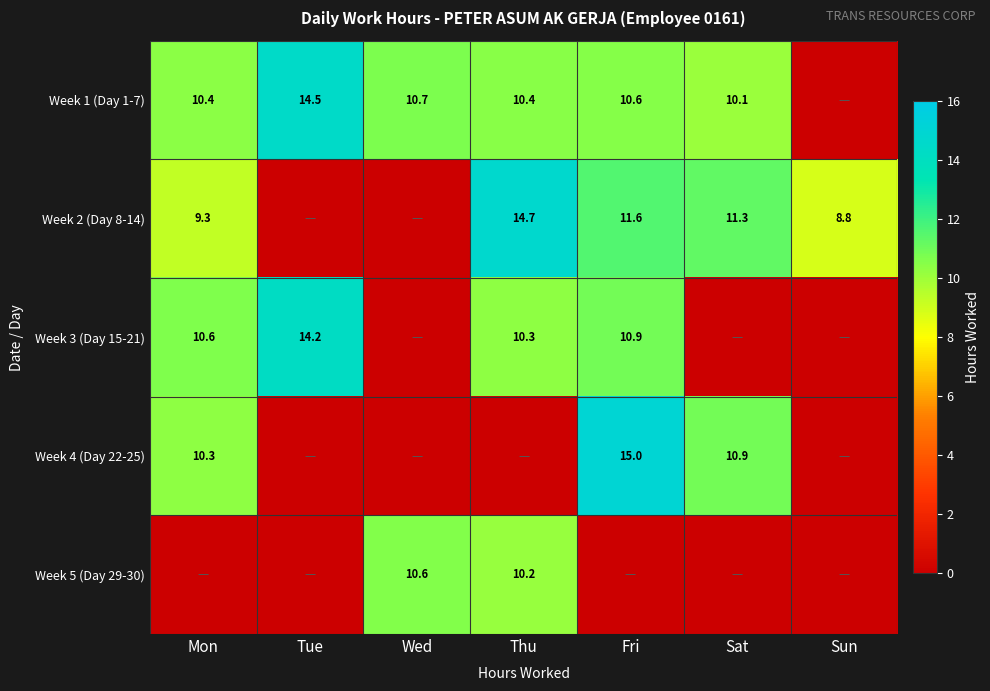

True or false: Week 4 (Day 22-25) has a value of 10.9 at Sat.

True